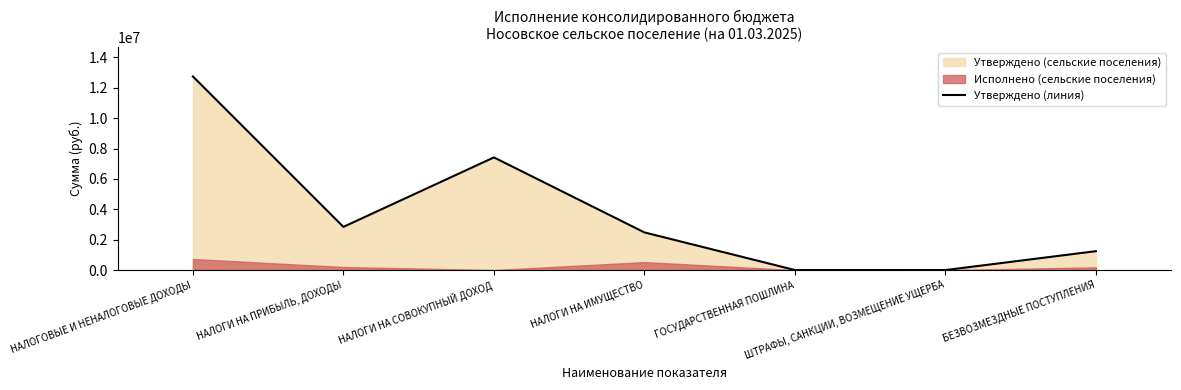

What position from the left is НАЛОГИ НА СОВОКУПНЫЙ ДОХОД?

3